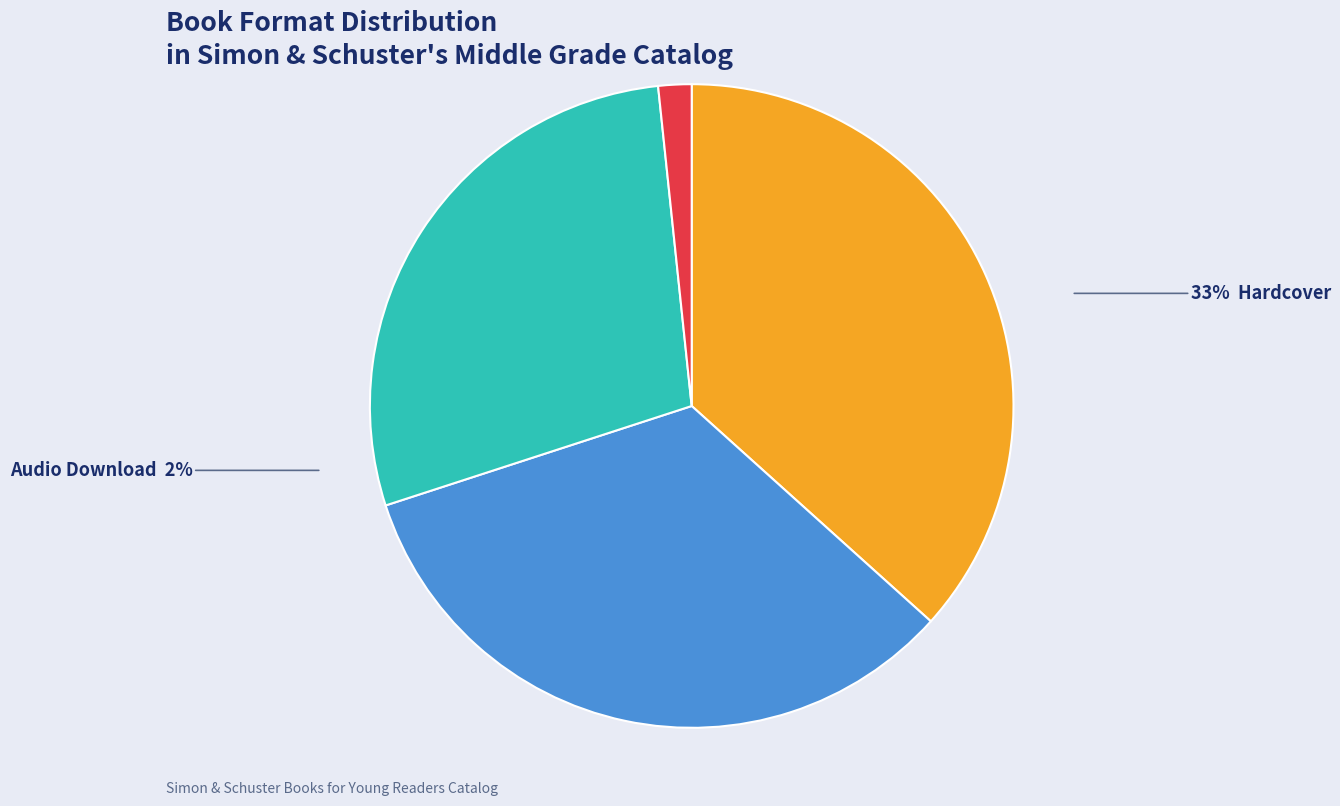

What percentage is the eBook slice, to the nearest percent?

28%